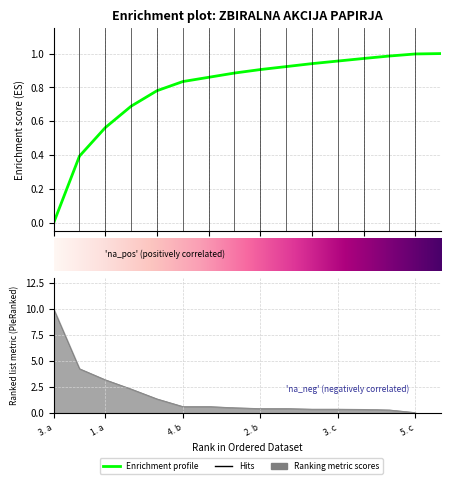

What is the value of the 14th point from the left?

0.3